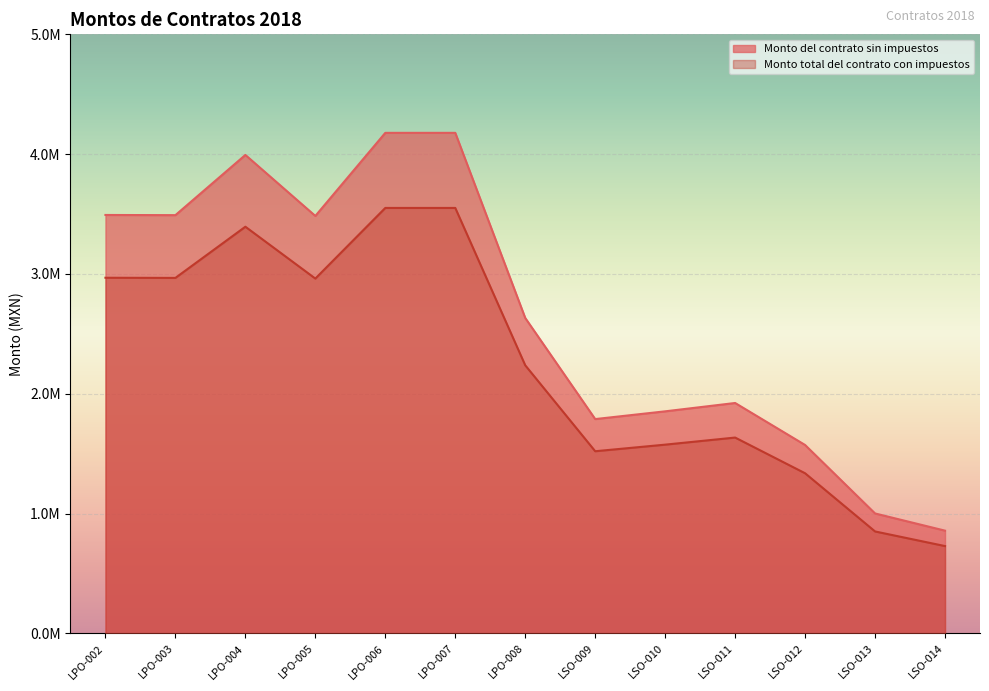

At how many categories does at least one series exceed 3565693?

3